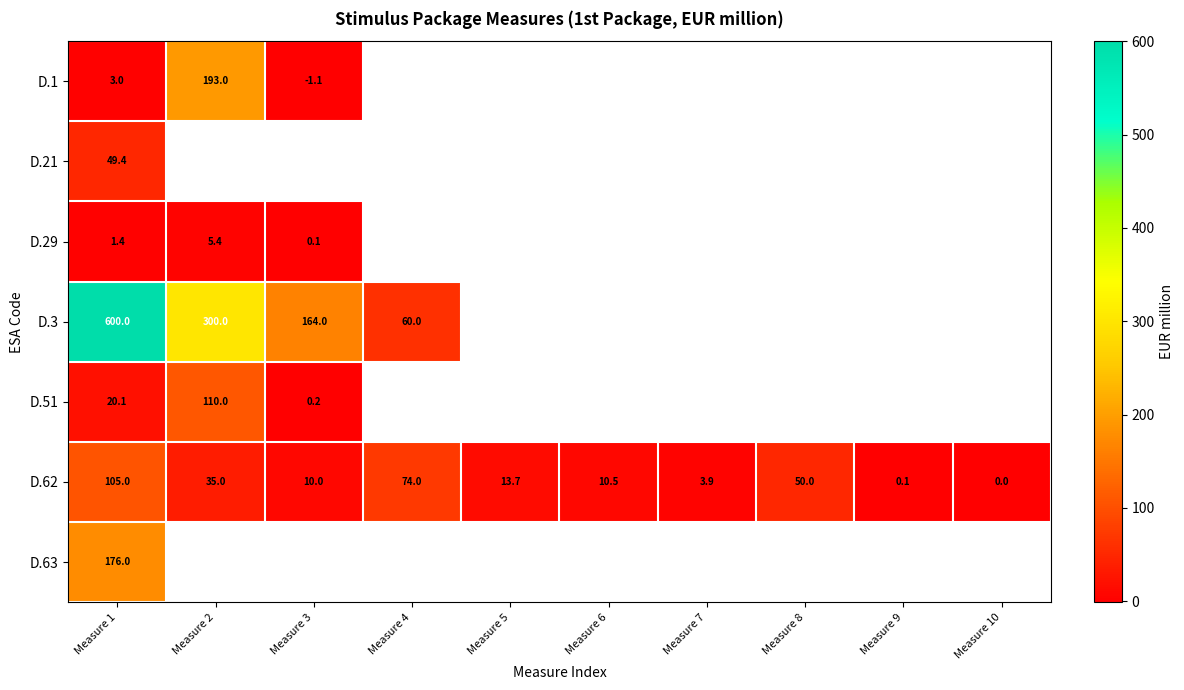

At which label does D.62 reach its minimum?

Measure 10